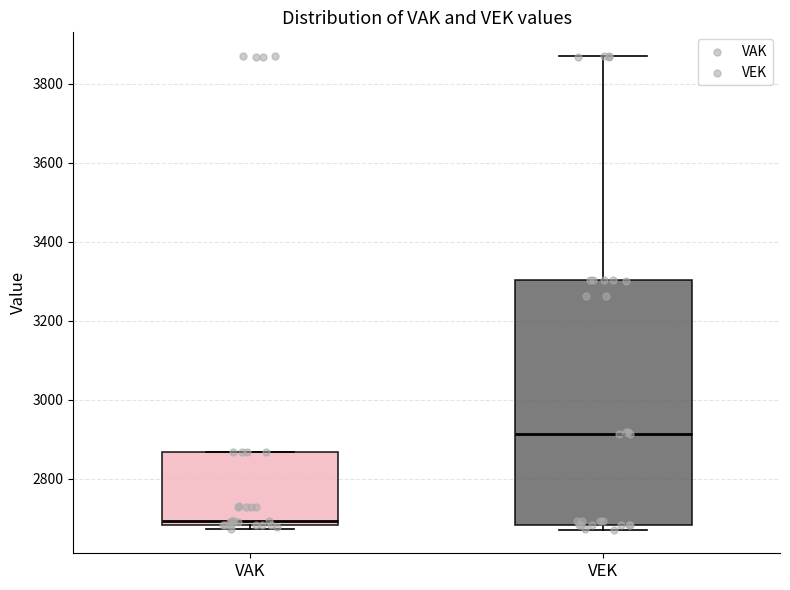

Comparing the boxes themselves (not the whiskers), which one is the tallest?

VEK